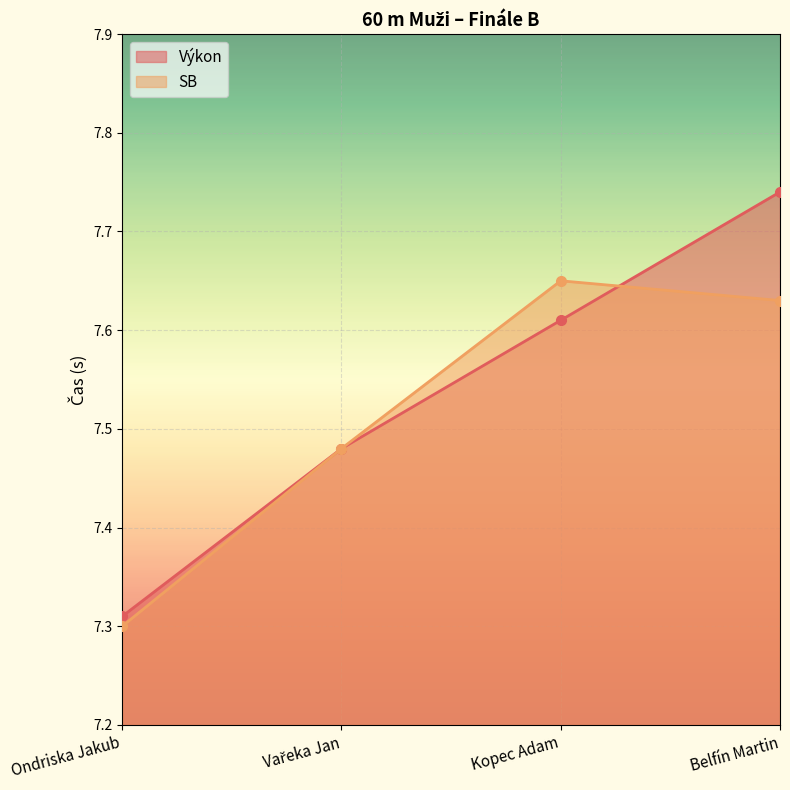

Between Kopec Adam and Belfín Martin, which series saw the biggest shift?

Výkon